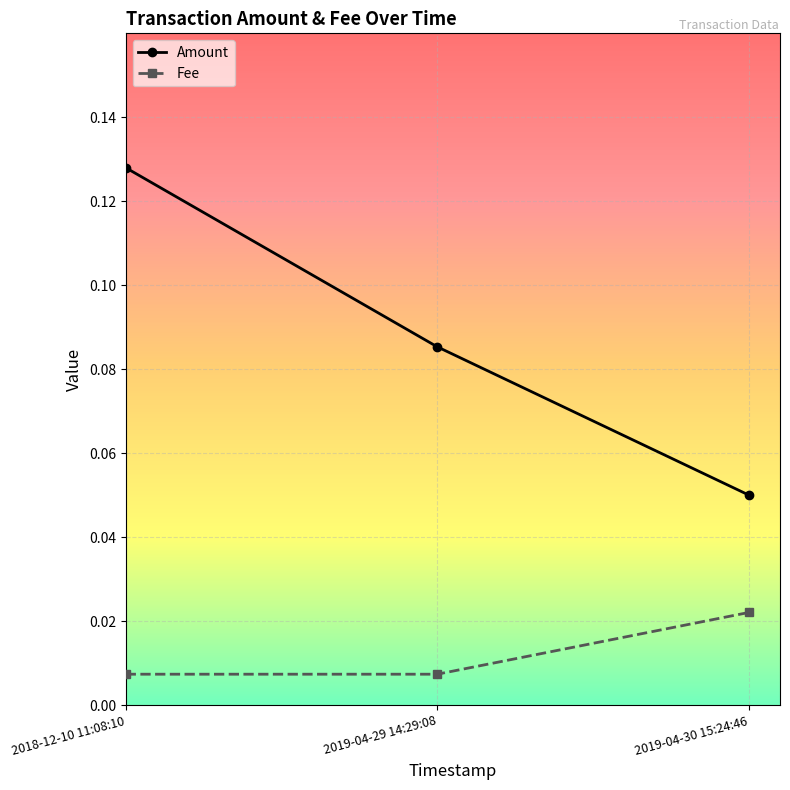

What is the sum of the Amount values at 2018-12-10 11:08:10 and 2019-04-30 15:24:46?

0.2